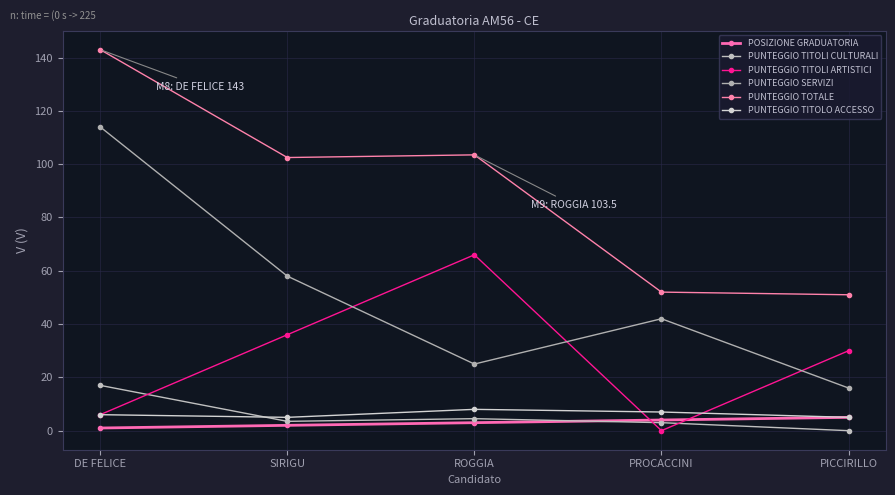

Where is the first local maximum for PUNTEGGIO SERVIZI?

PROCACCINI